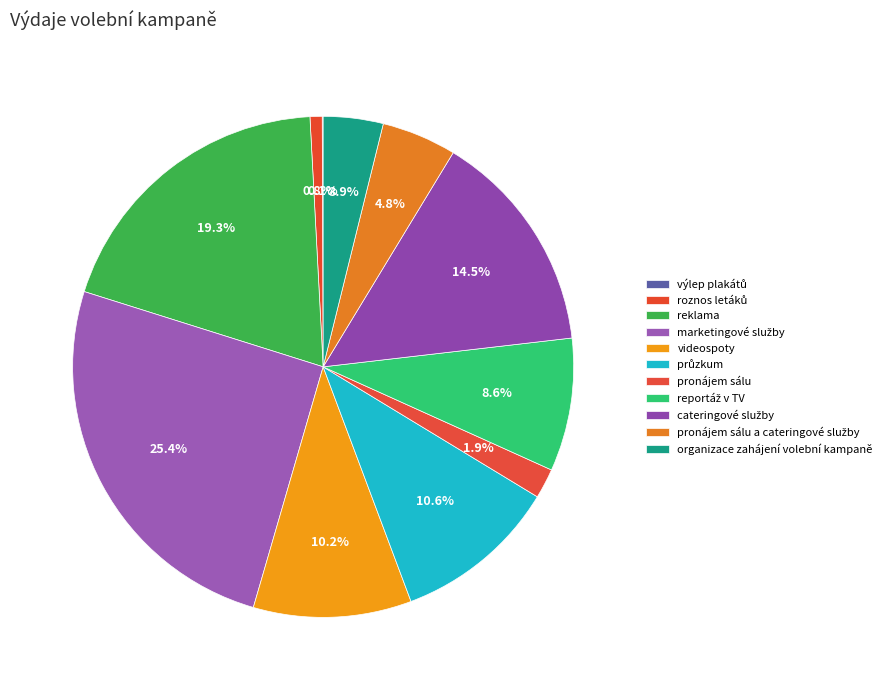

How many segments does this pie chart have?

11